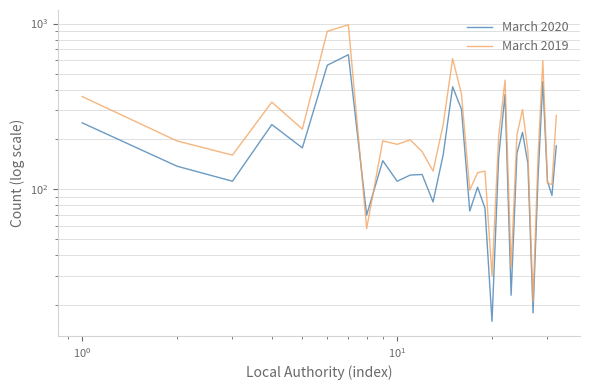

Is the value of March 2020 at 6 greater than the value of March 2019 at 11?

Yes